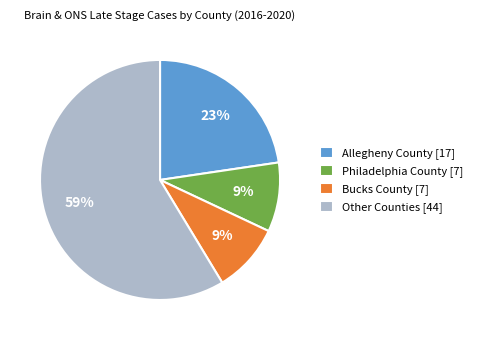

How many slices are in this pie chart?

4